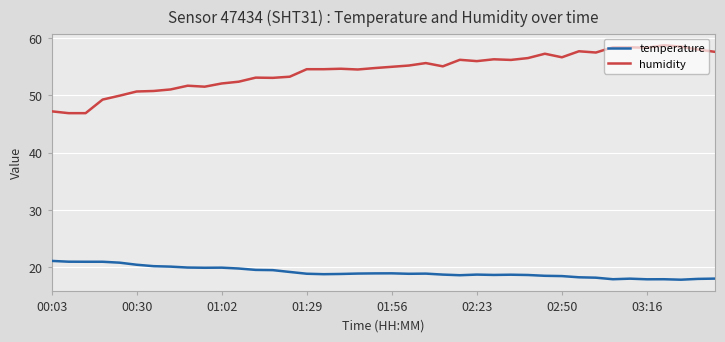

What is the minimum value shown in the chart?

17.8